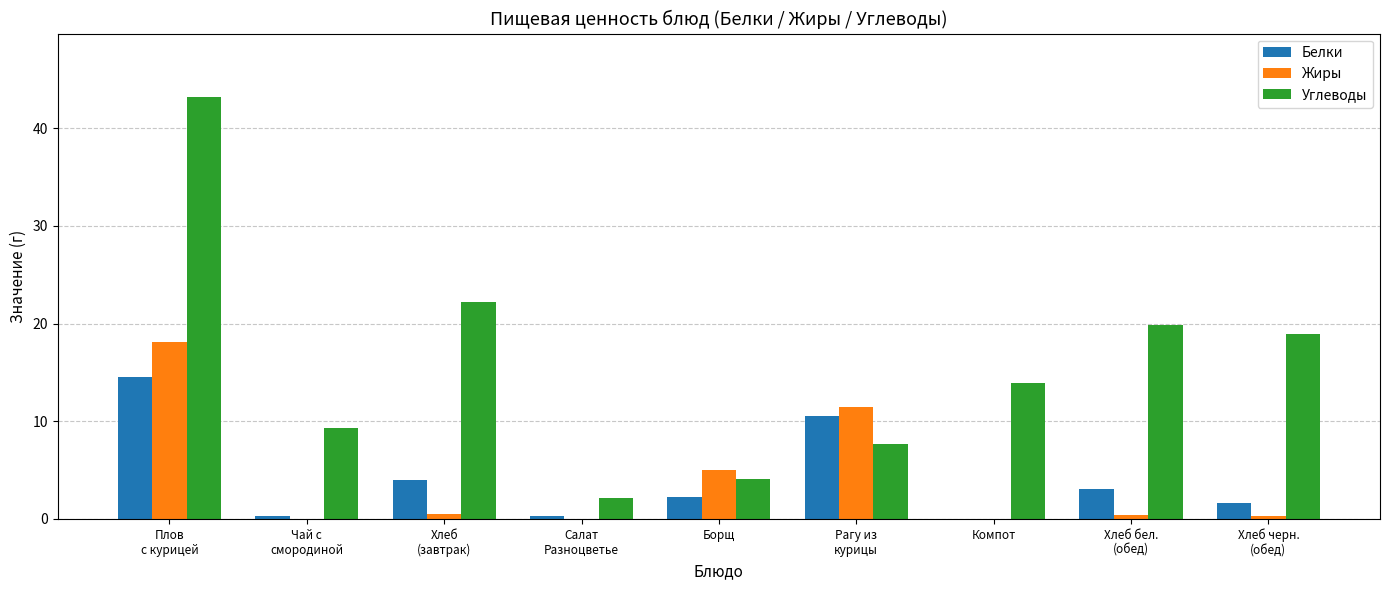

What is the greatest value displayed?

43.2